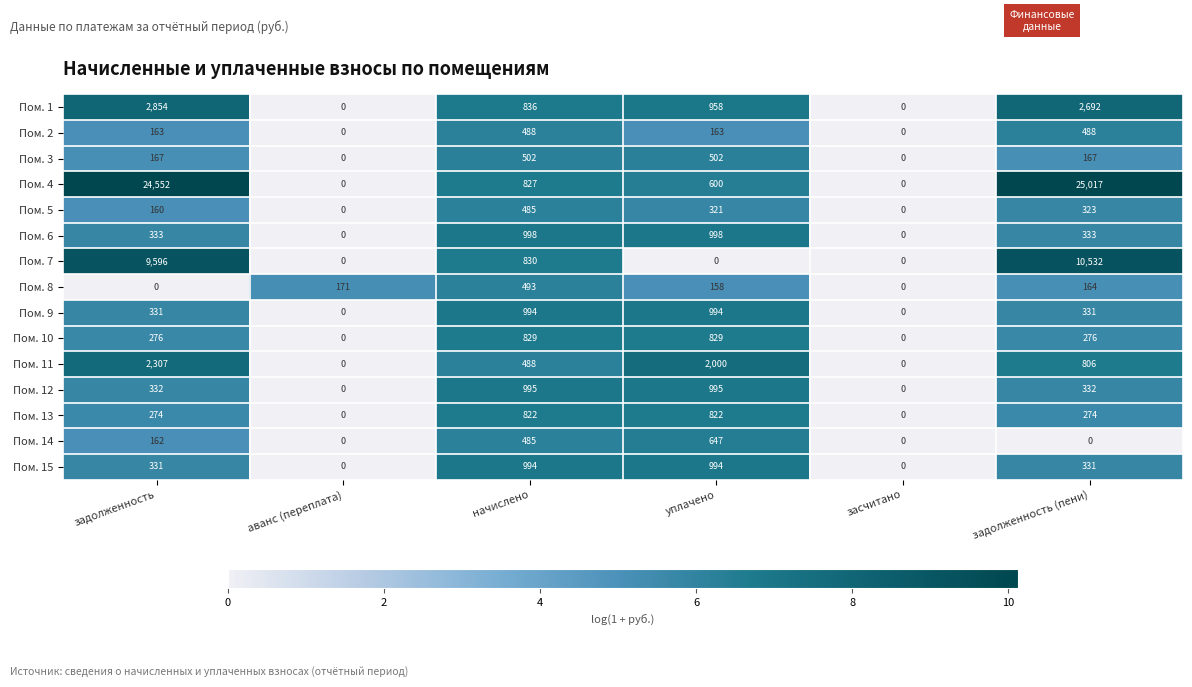

At which label is Пом. 5 closest to 242?

уплачено